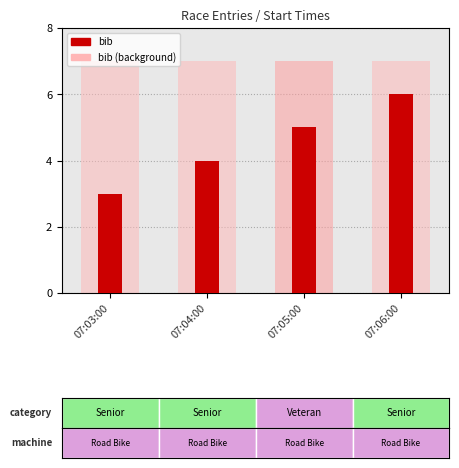

What is the difference between the bib values at 07:04:00 and 07:05:00?

1